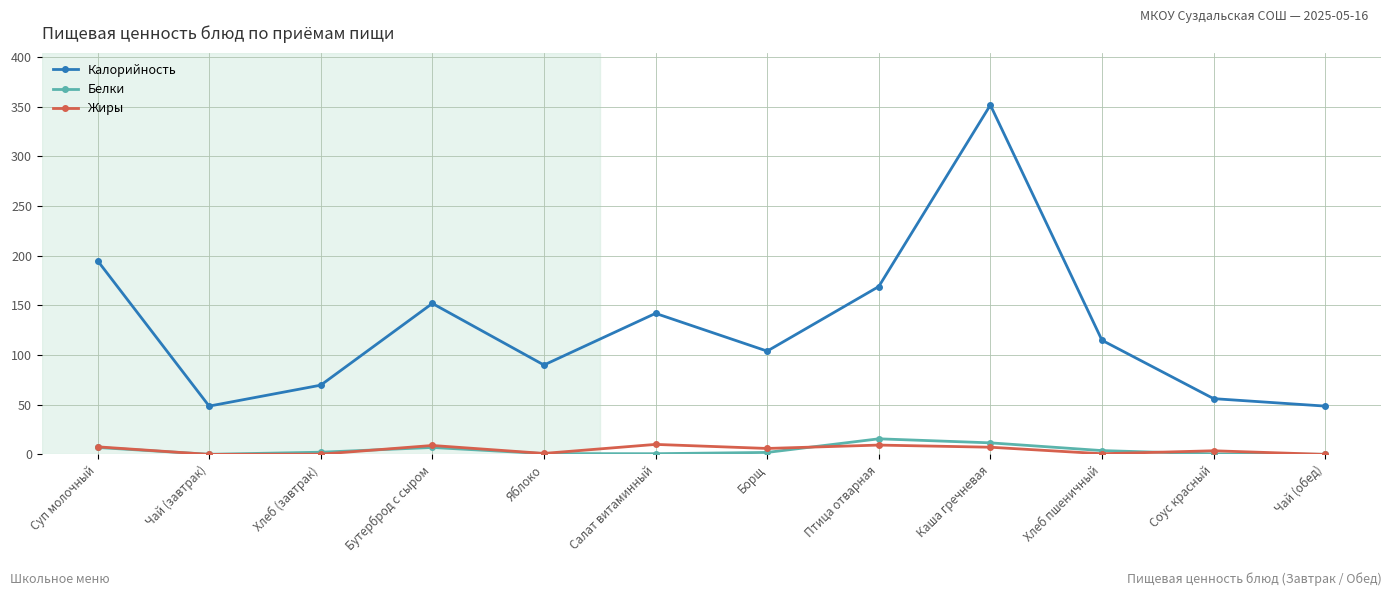

True or false: Калорийность and Белки intersect in this chart.

False